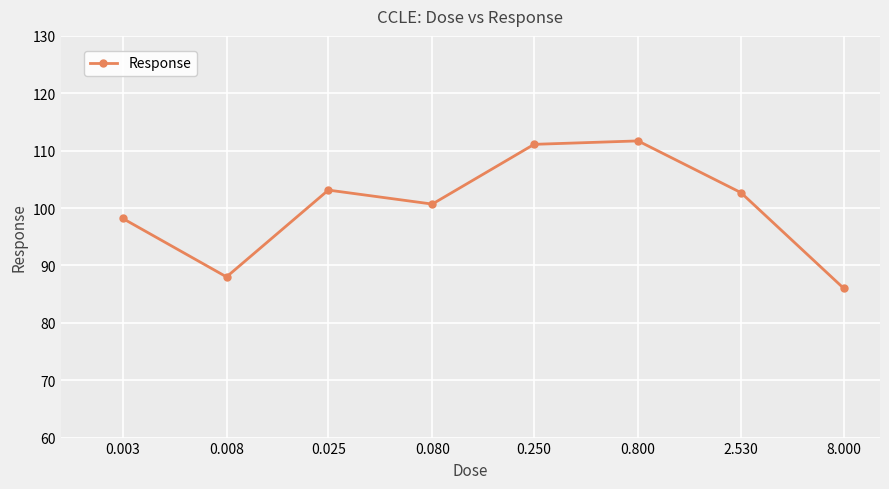

How many lines are shown in the chart?

1